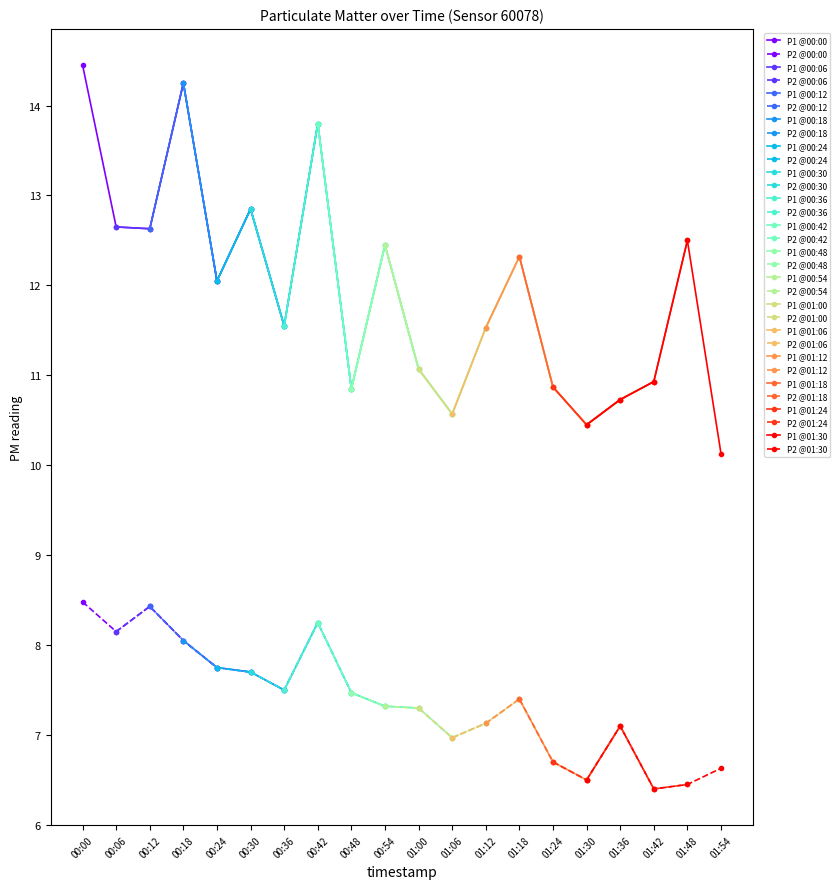

What is the value of the P2 point at the 7th from the left?

7.5